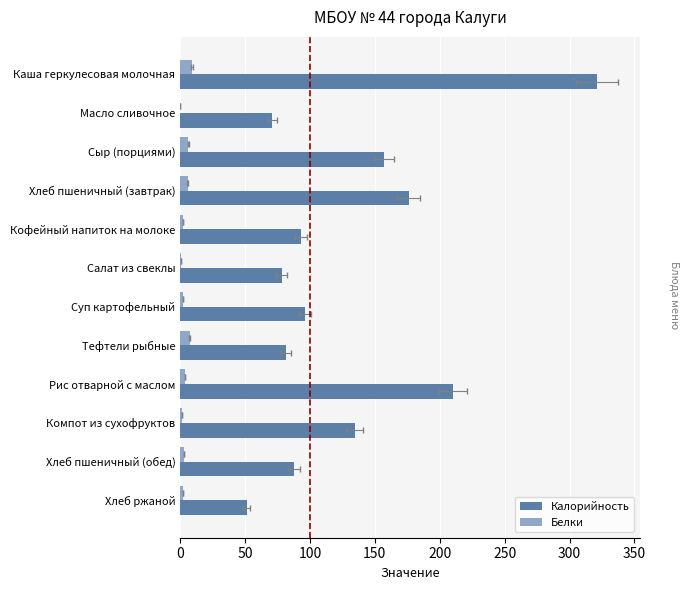

What is the value of the Белки bar at the 6th from the left?

0.9